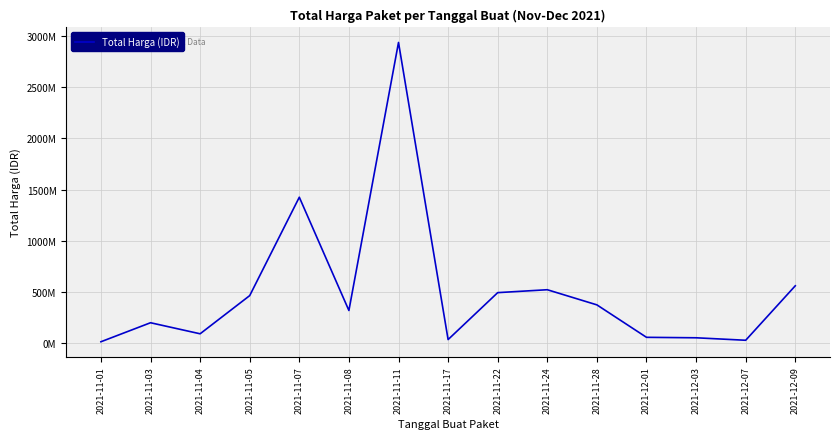

Approximately how many times larger is the value at 2021-12-07 compared to 2021-11-22?

0.1